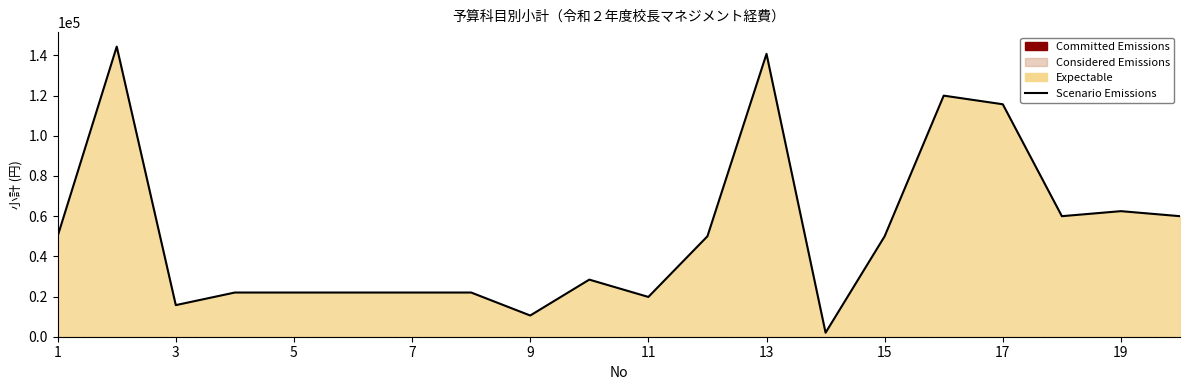

What is the difference between the maximum and minimum values?

142400